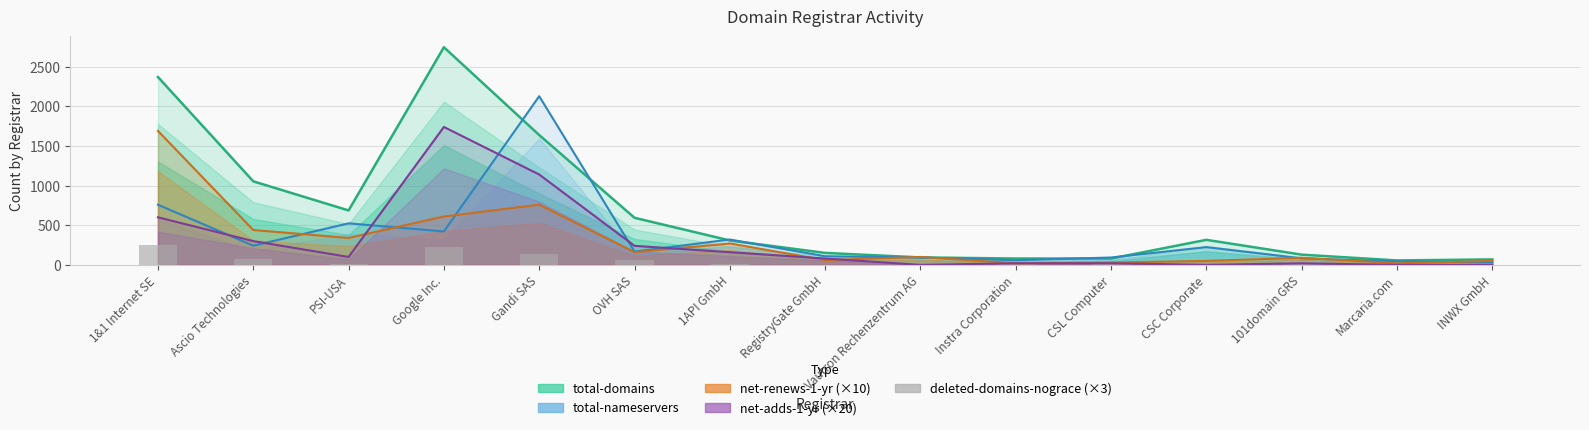

Reading left to right, list all the values displayed in this chart.

total-domains: 2370	1054	687	2746	1638	594	308	151	94	80	80	316	129	56	69
total-nameservers: 759	242	524	422	2128	168	320	109	92	59	93	224	82	44	33
net-renews-1-yr (×10): 1690	440	340	610	760	160	270	60	100	20	30	50	90	20	50
net-adds-1-yr (×20): 600	300	100	1740	1140	240	160	80	0	20	20	0	20	0	0
deleted-domains-nograce (×3): 255	75	12	222	138	63	15	0	0	9	9	0	48	6	0